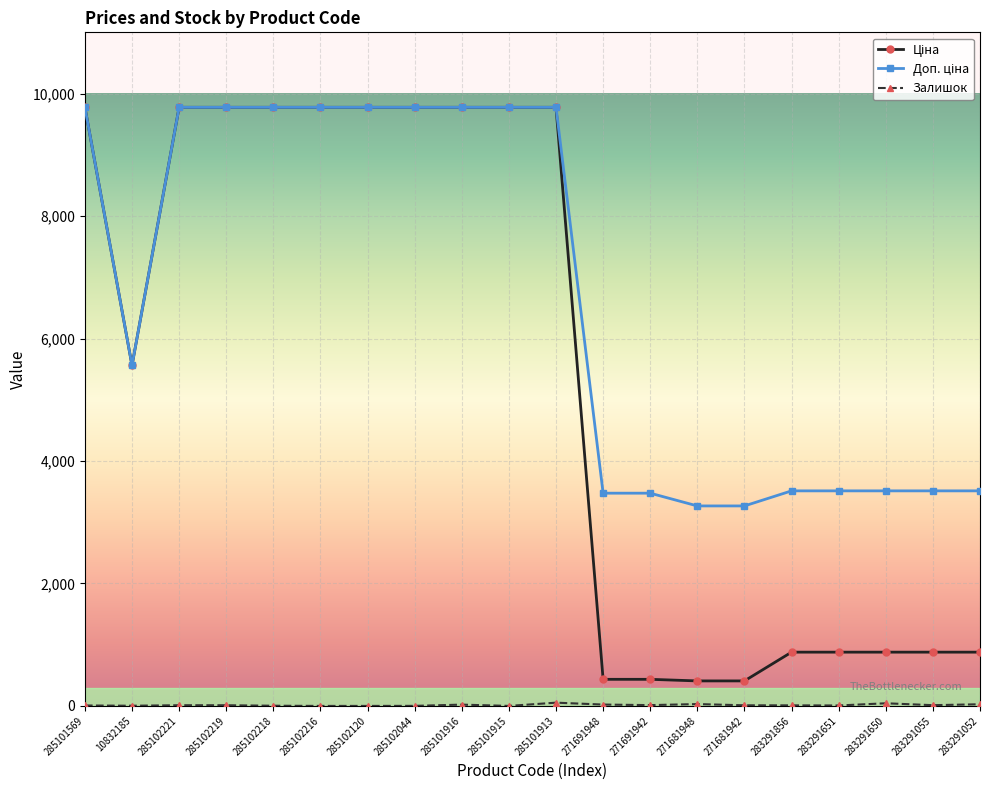

What is the spread (max minus min) of values at 285102216?

9775.5